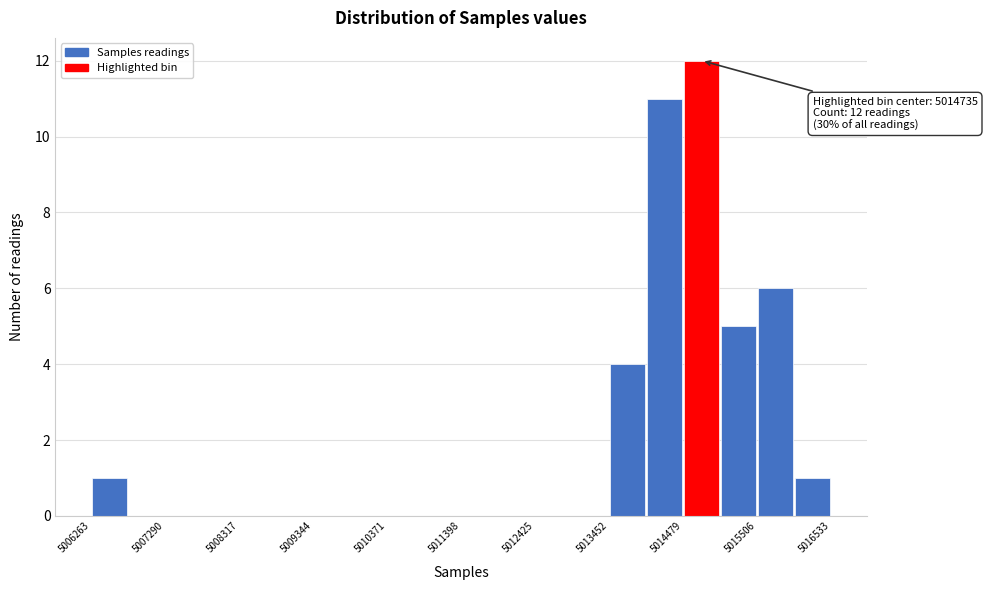

Read against the x-axis, roughly where is the centre of the tallest bar?

5014800